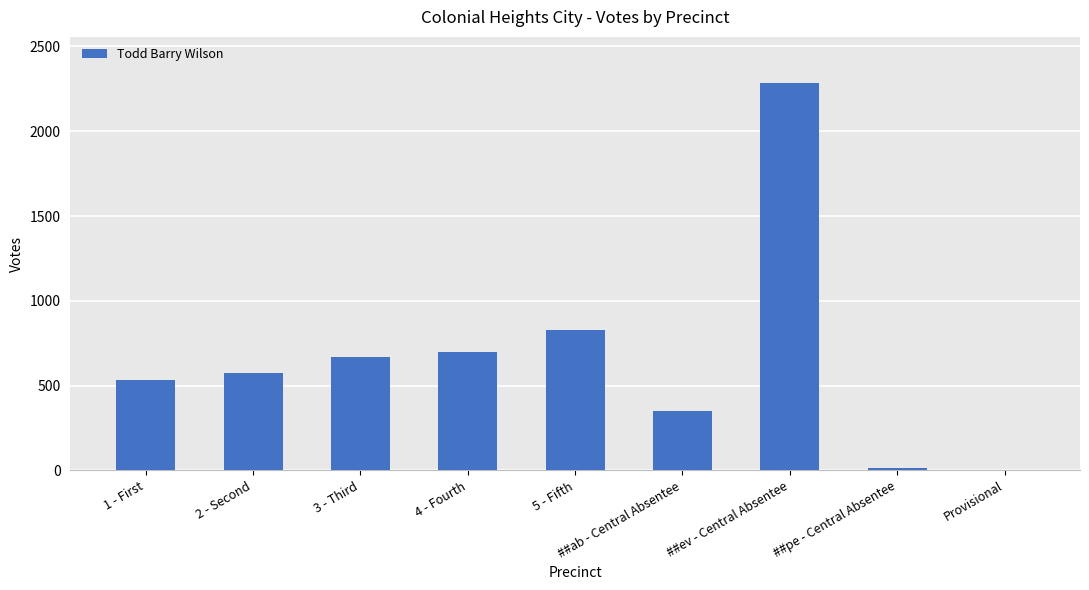

What is the approximate value at 4 - Fourth?

698